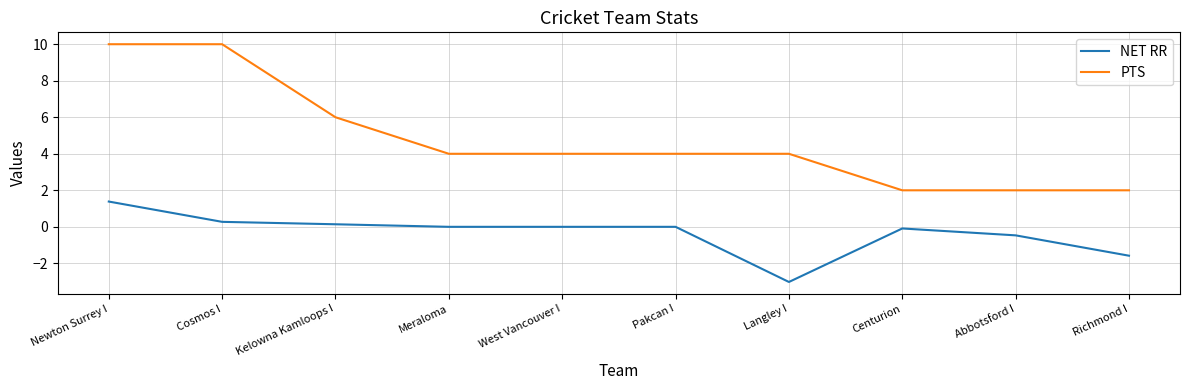

True or false: PTS and NET RR cross at least once.

False